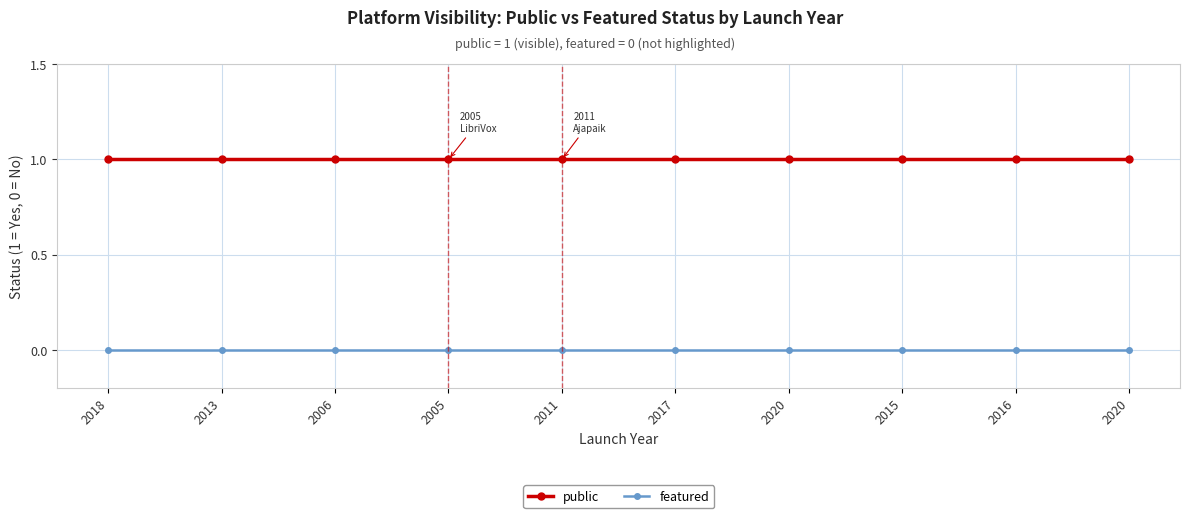

True or false: public and featured intersect in this chart.

False